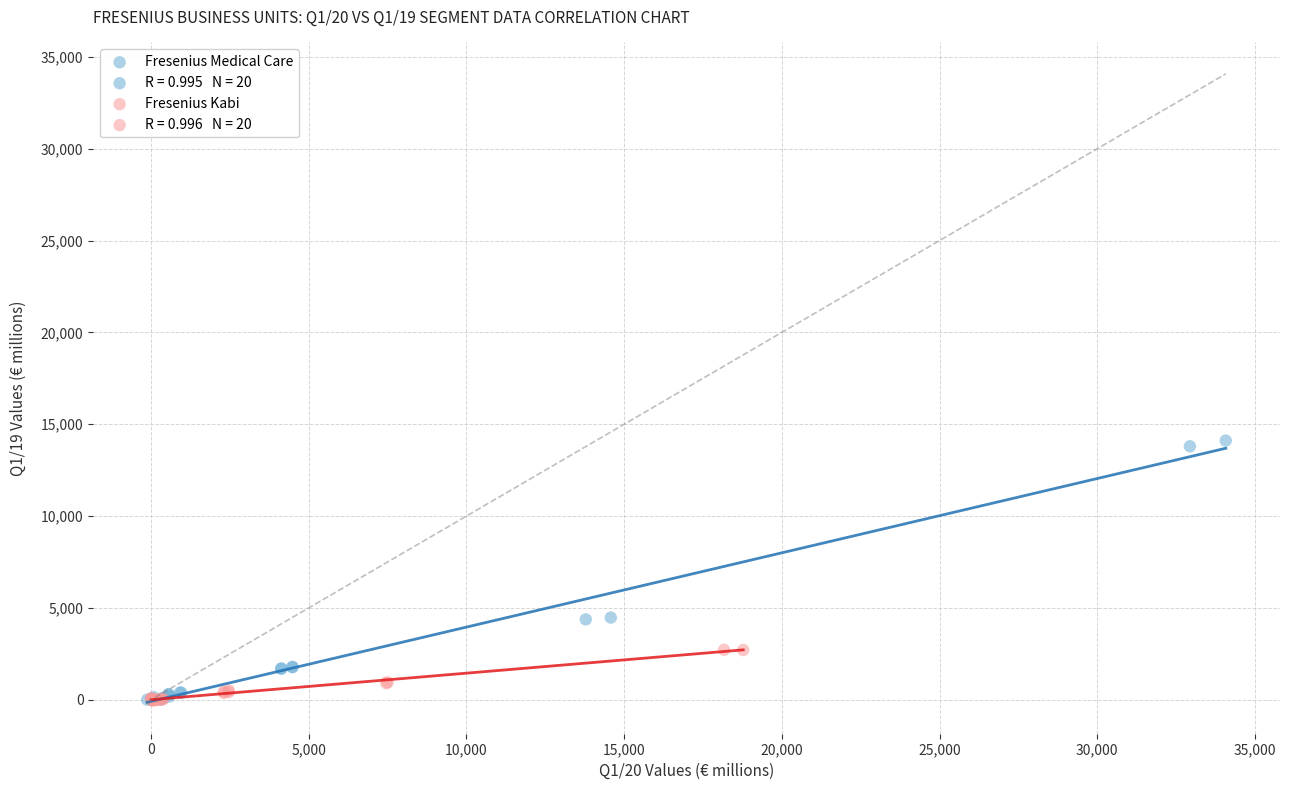

Which series has the largest Y range (max minus min)?

Fresenius Medical Care